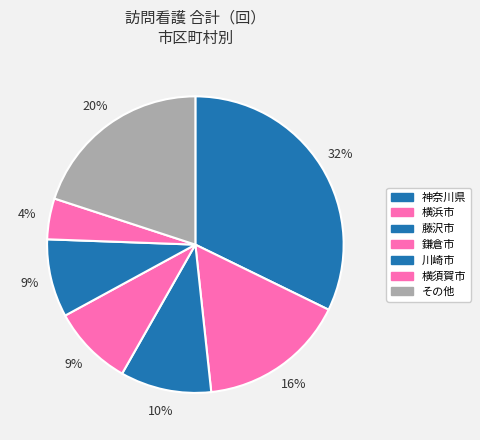

How many slices are in this pie chart?

7